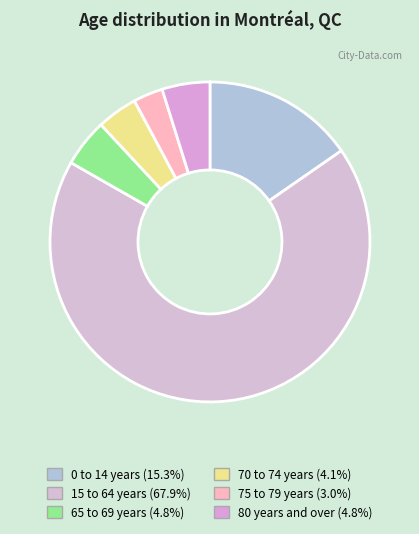

To the nearest percent, what percentage of the pie is 80 years and over?

5%